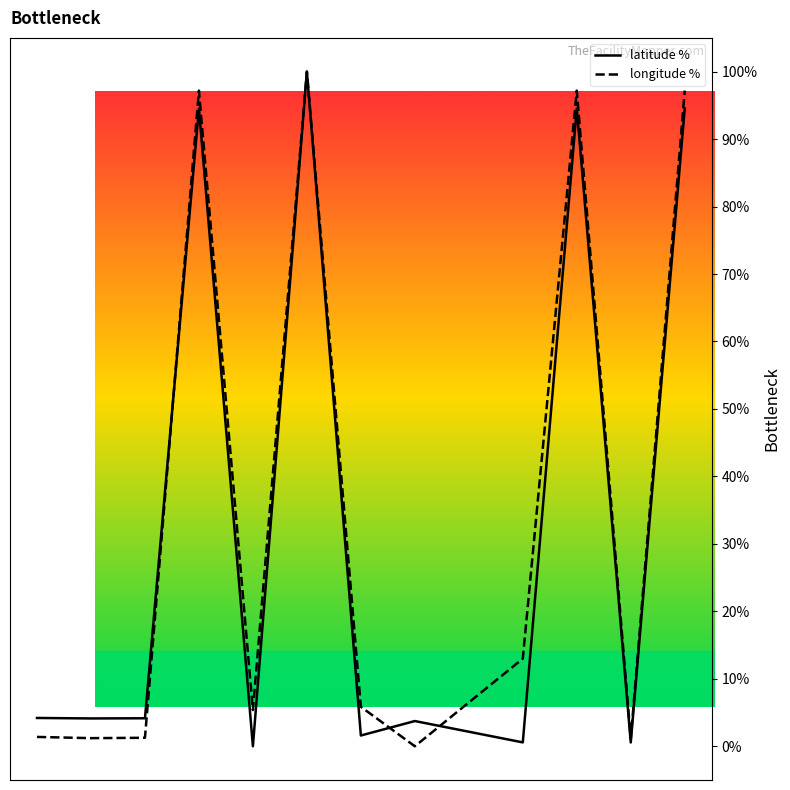

Does the chart display data point markers on the line(s)?

No